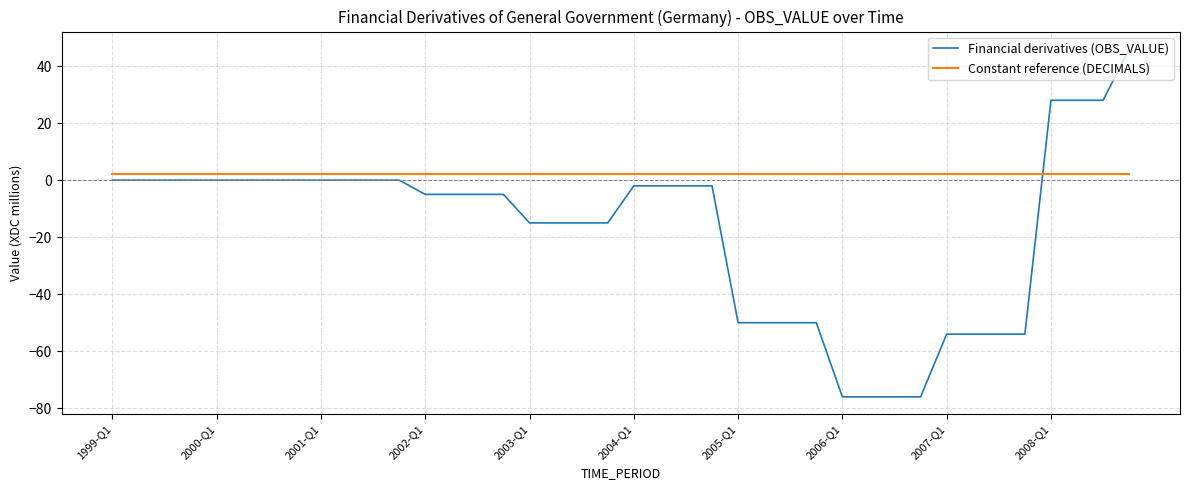

What is the minimum value shown in the chart?

-76